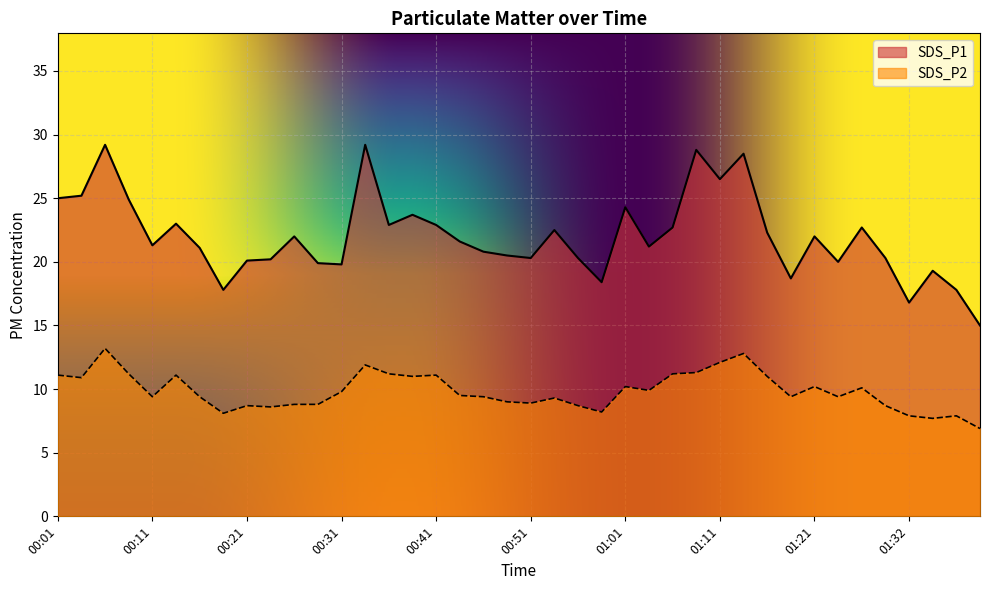

True or false: SDS_P2 and SDS_P1 cross at least once.

False